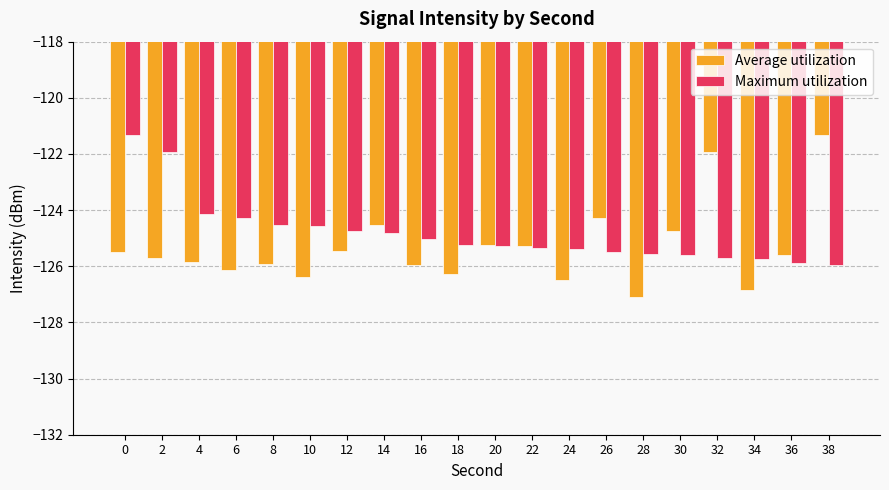

Rank the series at 32 from lowest to highest value.

Maximum utilization, Average utilization